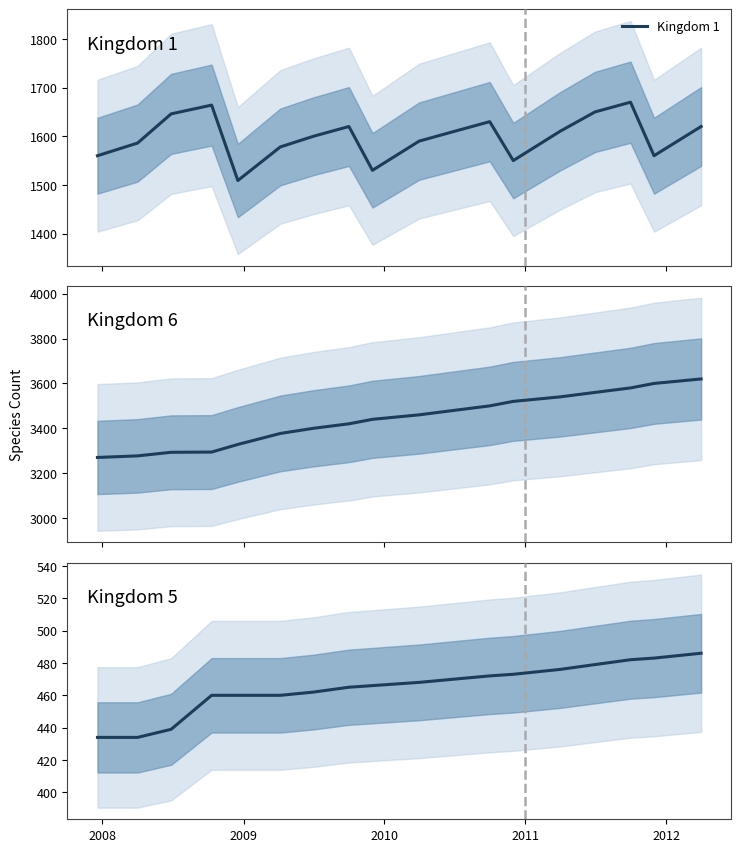

What is the highest value of the Kingdom 1 series?

1670